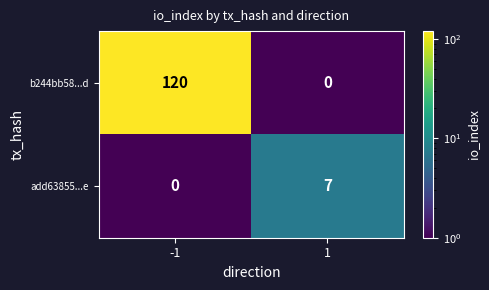

Is it true that add63855...e equals 0 at -1?

True